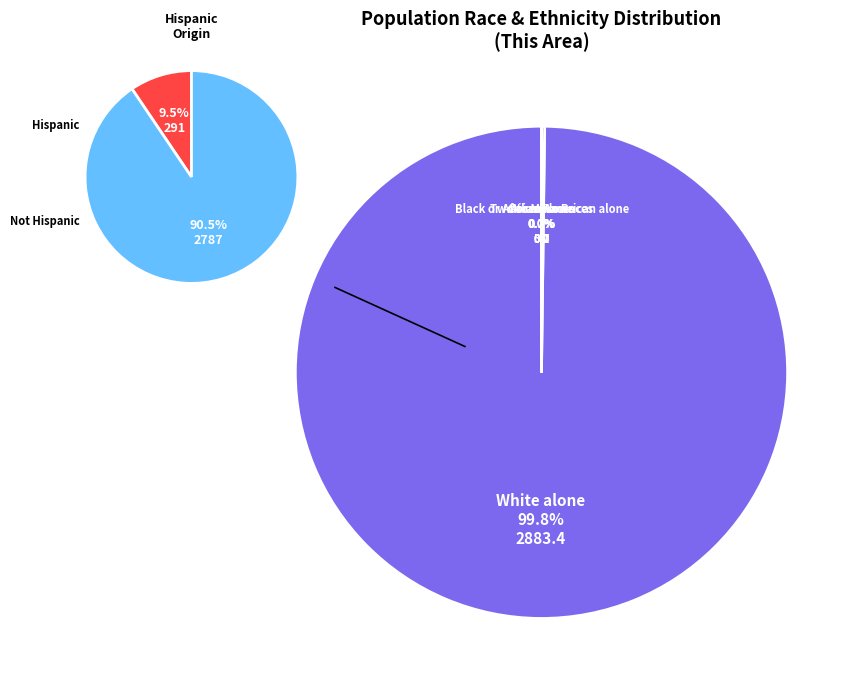

Count the number of slices in the pie.

7